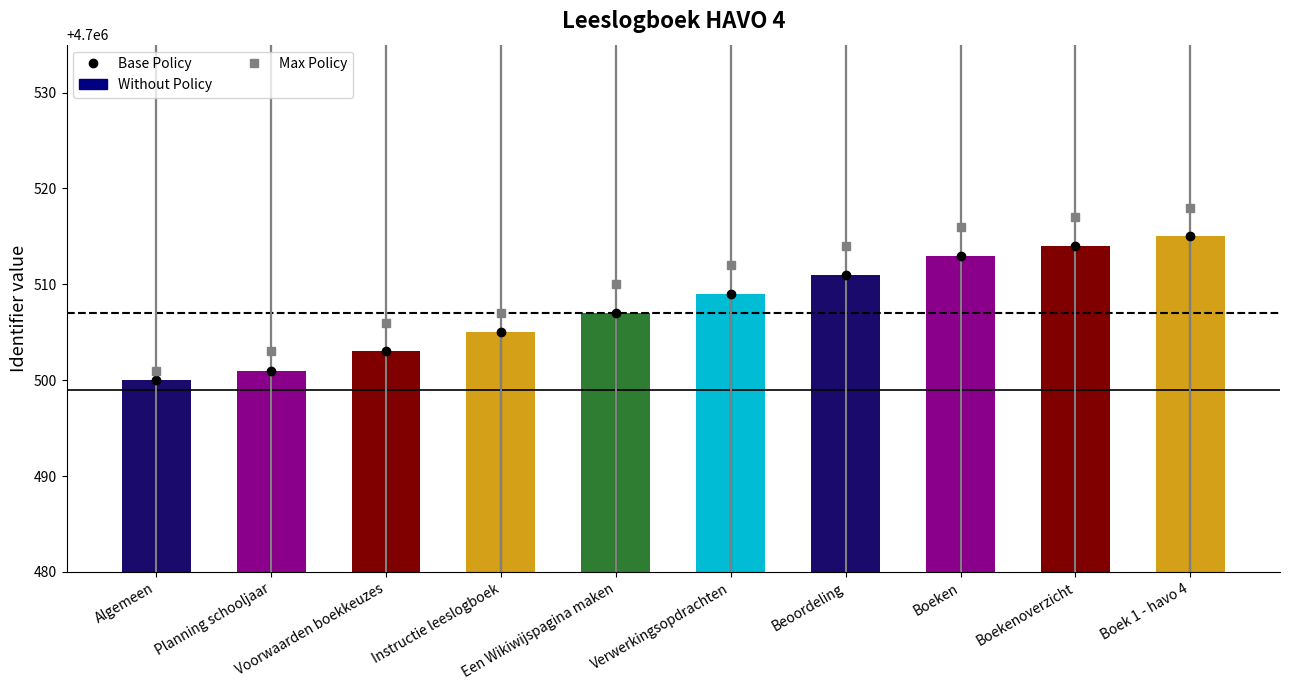

True or false: the data shows 8121743 at Verwerkingsopdrachten.

False